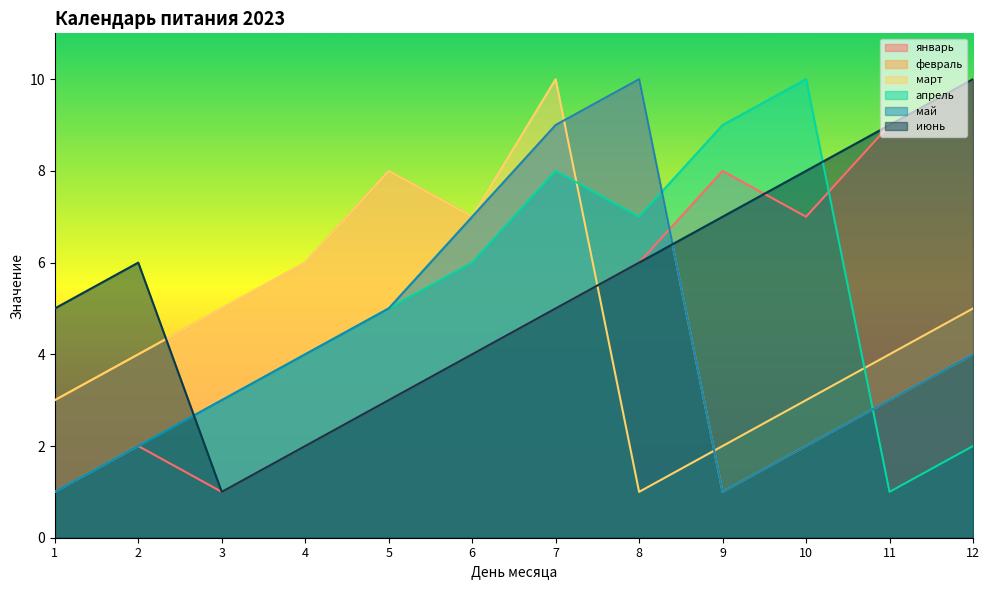

How many interior local valleys does the январь series have?

2